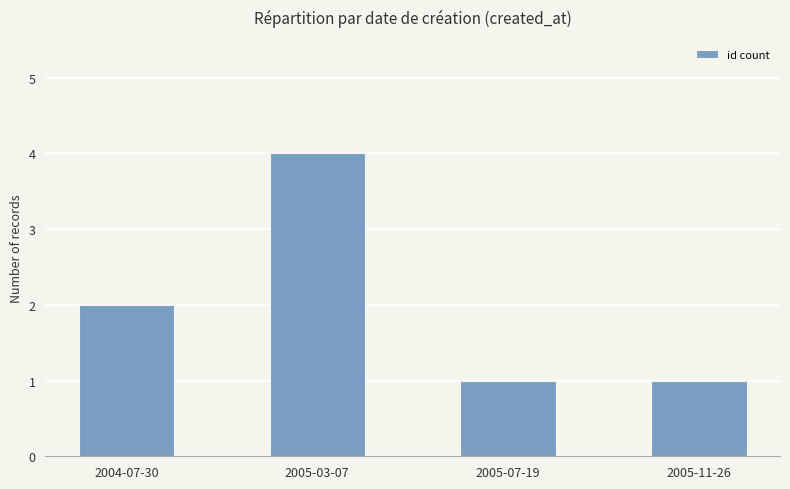

Reading right to left, list all the values displayed in this chart.

1	1	4	2